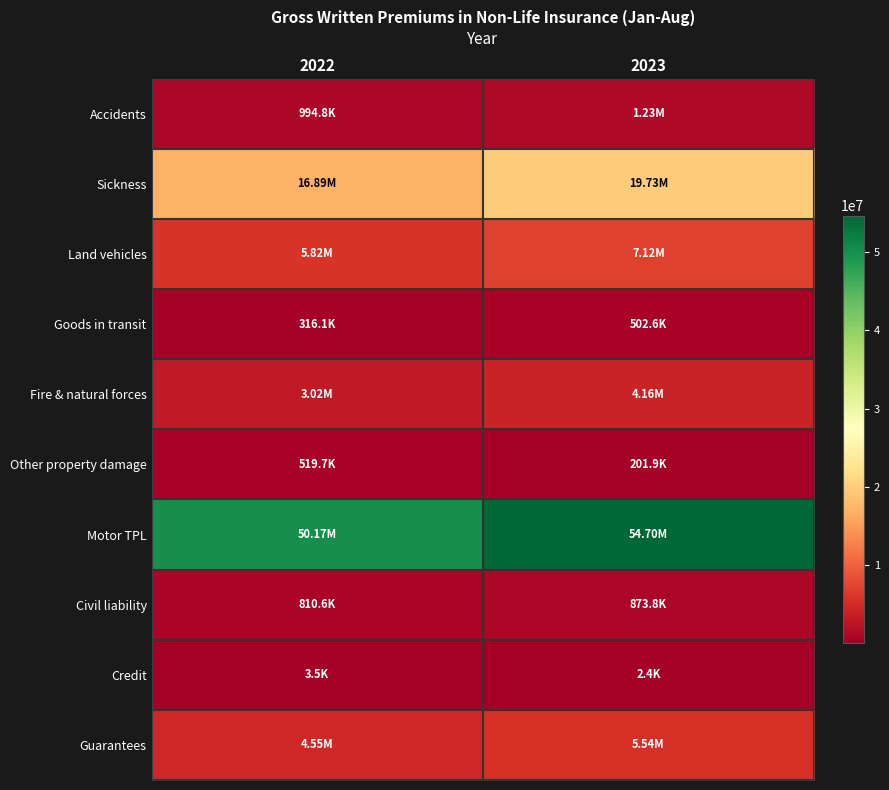

Which category has the highest value across all series?

2023